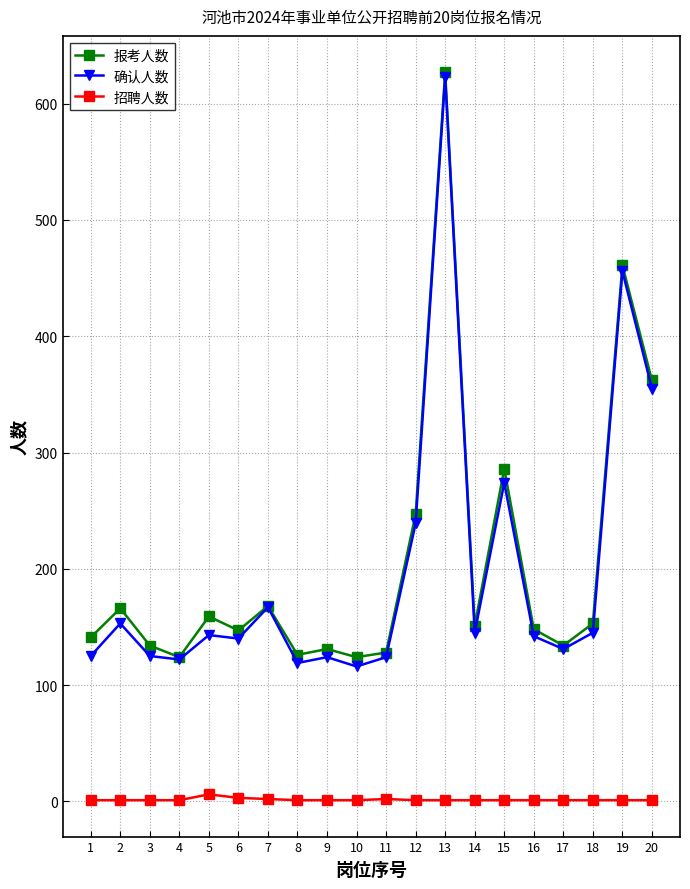

True or false: 确认人数 has more than 1 interior local peaks.

True